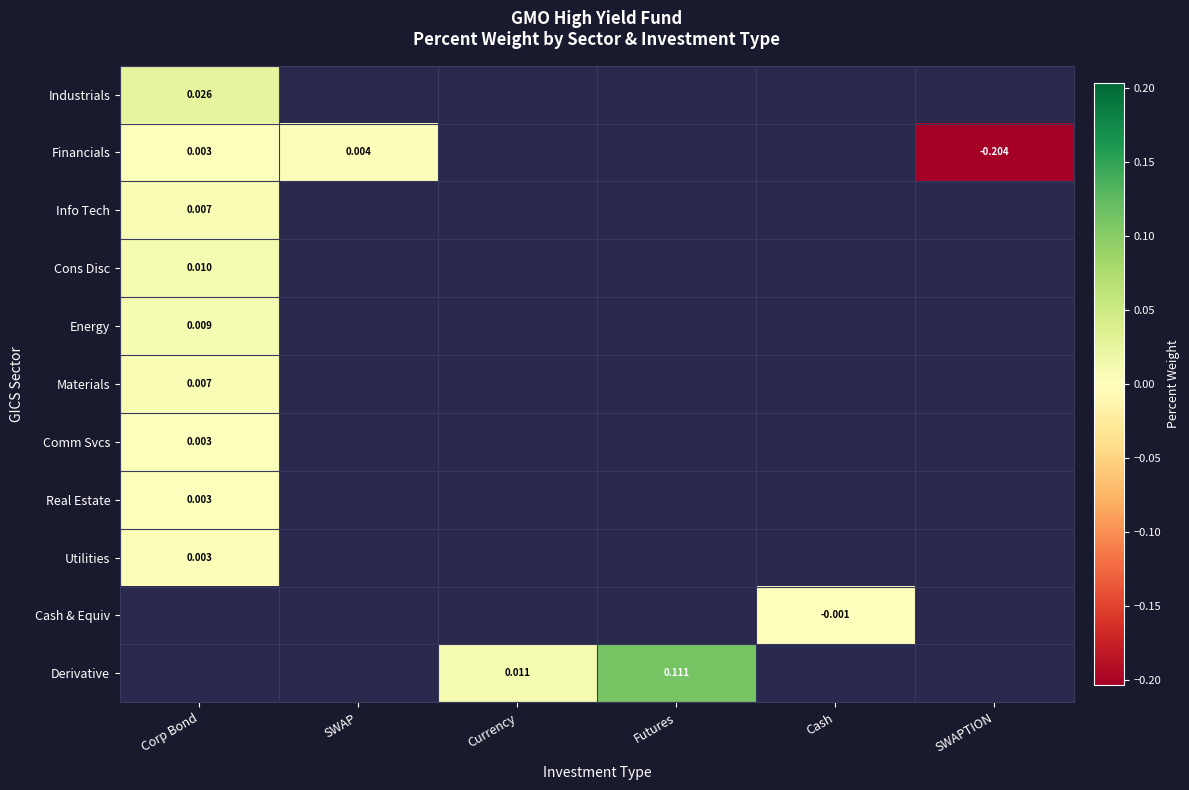

At which label does Industrials reach its peak?

Corp Bond